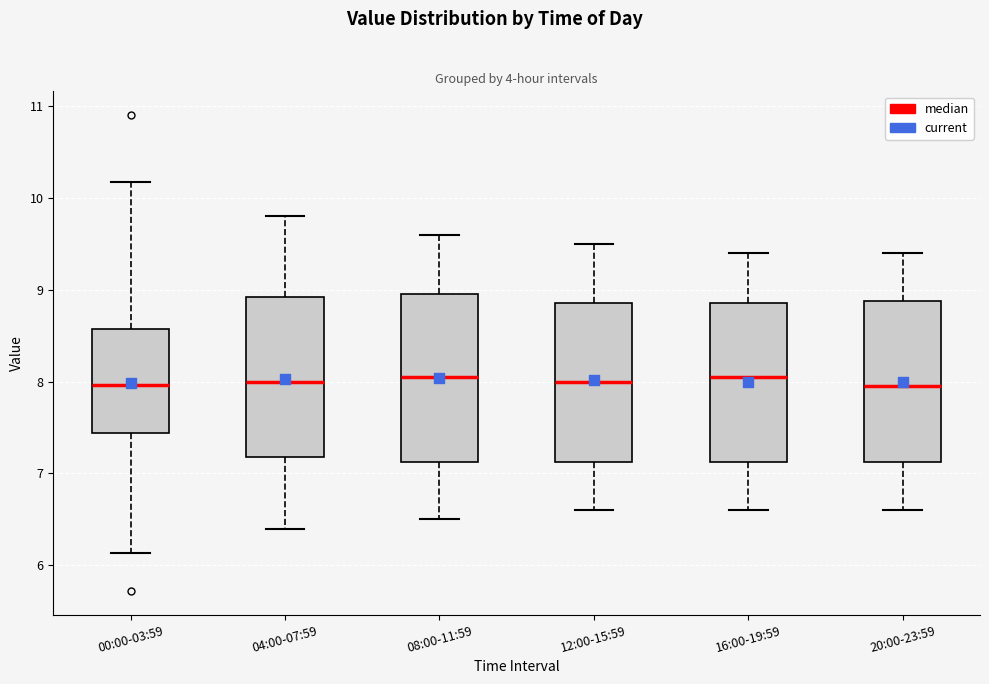

Reading left to right, transcribe this box plot: for each box, give where its median line is, the range the box spans, and where its two whiskers end, as read against the y-axis. The values are not printed on the chart, so give them approximately, as read against the axis.

00:00-03:59: median 8.0, box 7.4 to 8.6, whiskers 6.1 to 10.2
04:00-07:59: median 8.0, box 7.2 to 8.9, whiskers 6.4 to 9.8
08:00-11:59: median 8.1, box 7.1 to 9.0, whiskers 6.5 to 9.6
12:00-15:59: median 8.0, box 7.1 to 8.9, whiskers 6.6 to 9.5
16:00-19:59: median 8.1, box 7.1 to 8.9, whiskers 6.6 to 9.4
20:00-23:59: median 8.0, box 7.1 to 8.9, whiskers 6.6 to 9.4